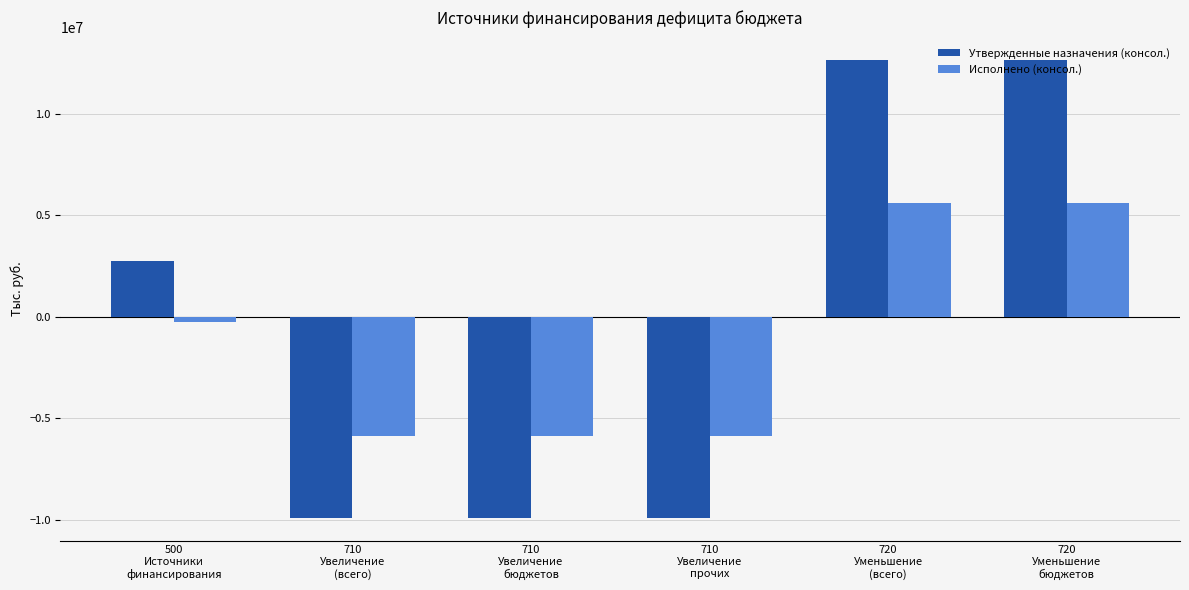

What is the approximate value of Утвержденные назначения (консол.) at 720
Уменьшение
бюджетов?

12613494.7